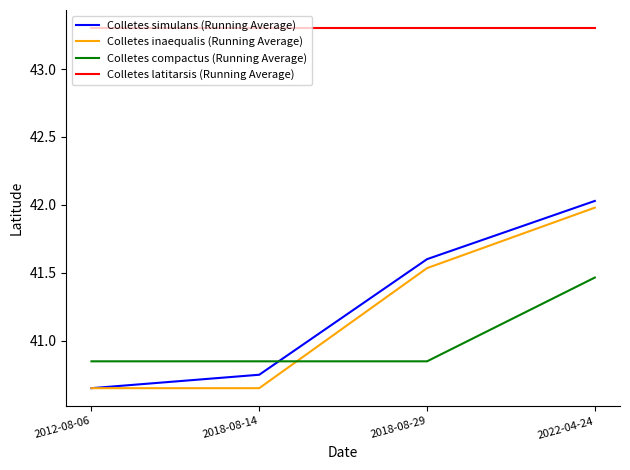

Where do Colletes compactus (Running Average) and Colletes inaequalis (Running Average) first cross each other?

2018-08-14 and 2018-08-29